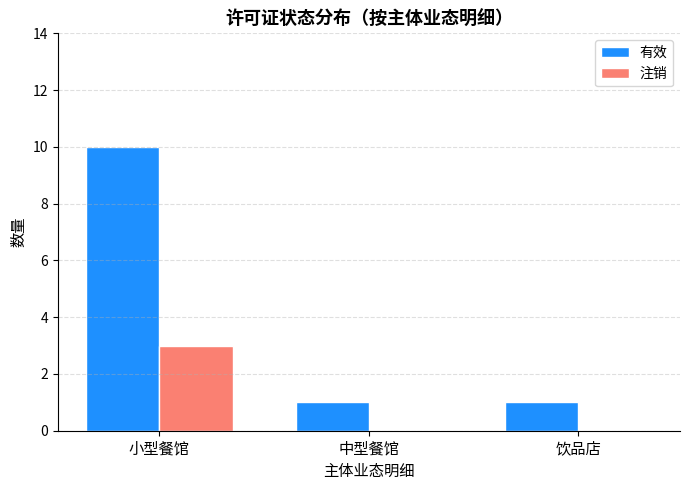

Are the bars horizontal?

No